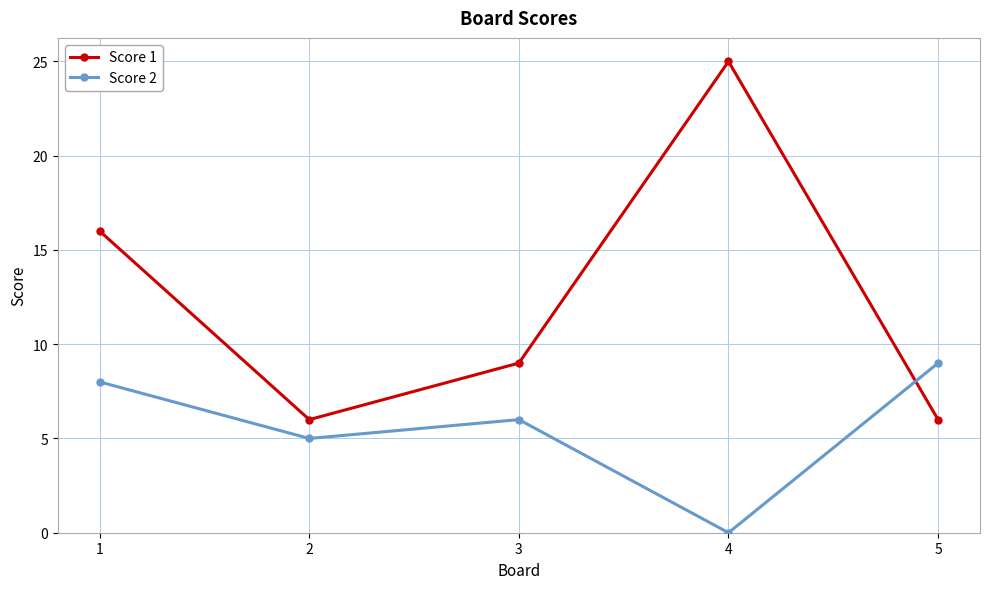

How many times do Score 1 and Score 2 cross each other?

1